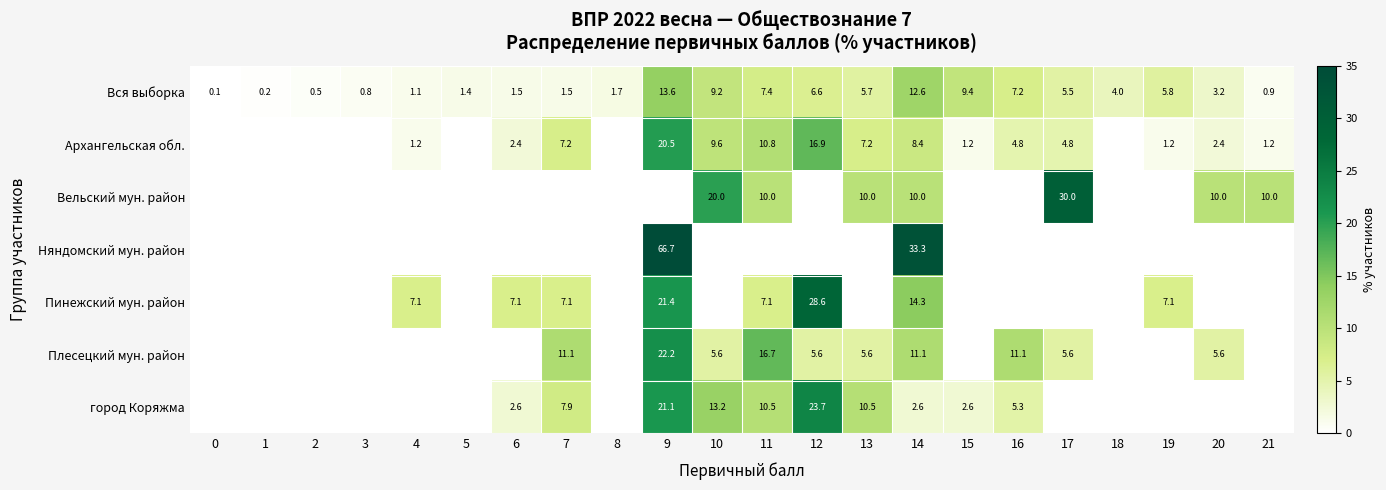

Read the Вся выборка value at 11.

7.4